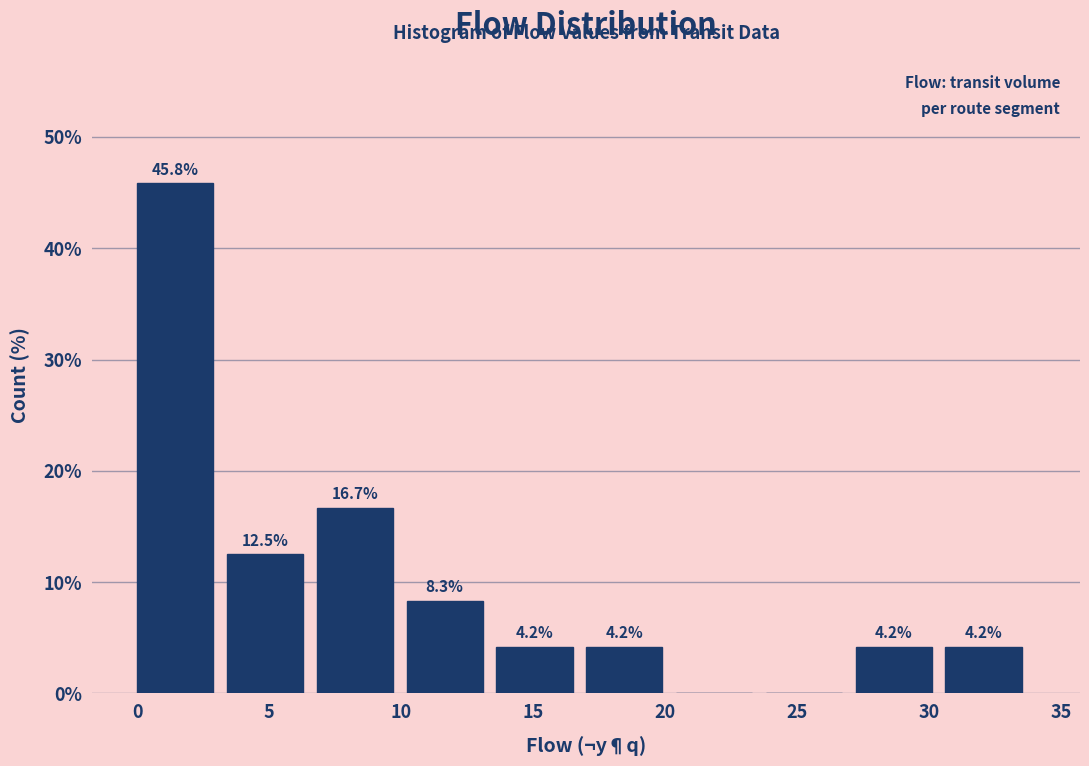

Which range on the x-axis has the tallest bar?

0.0 to 3.4